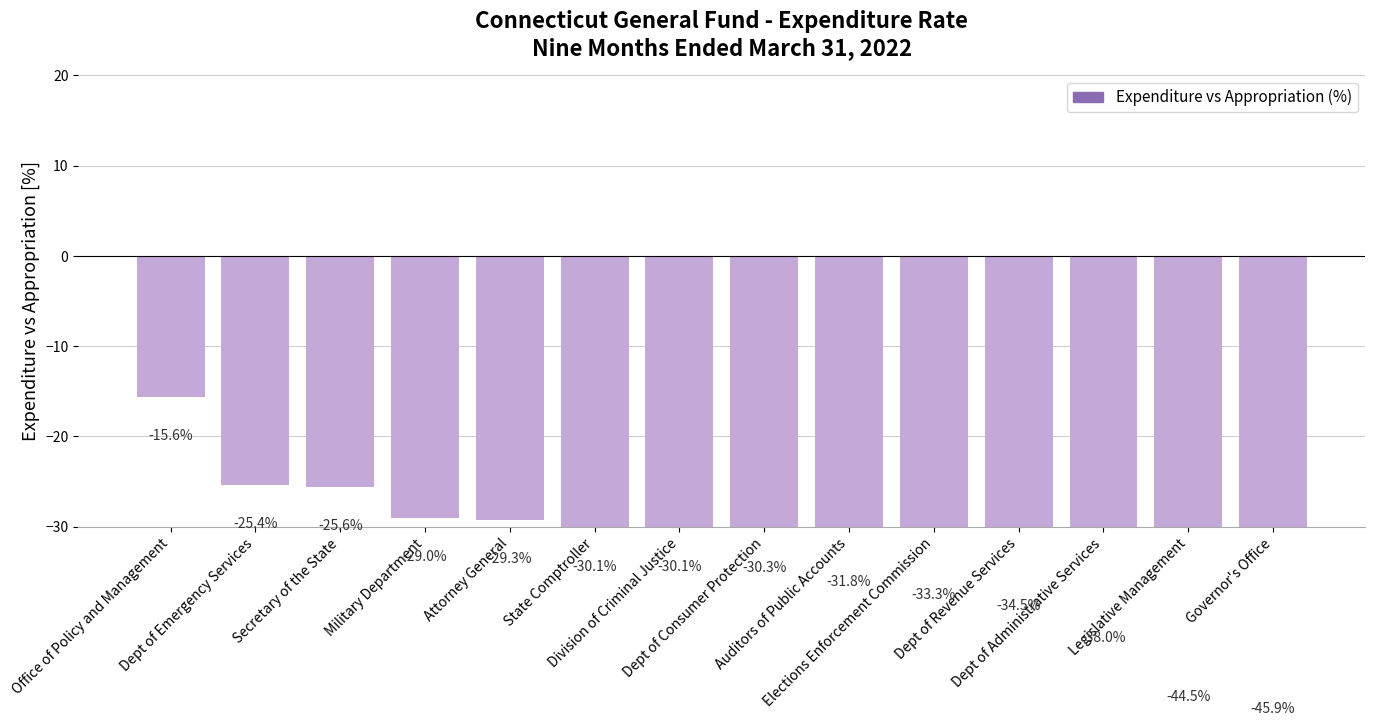

What is the difference between the second highest and second lowest values?

19.1